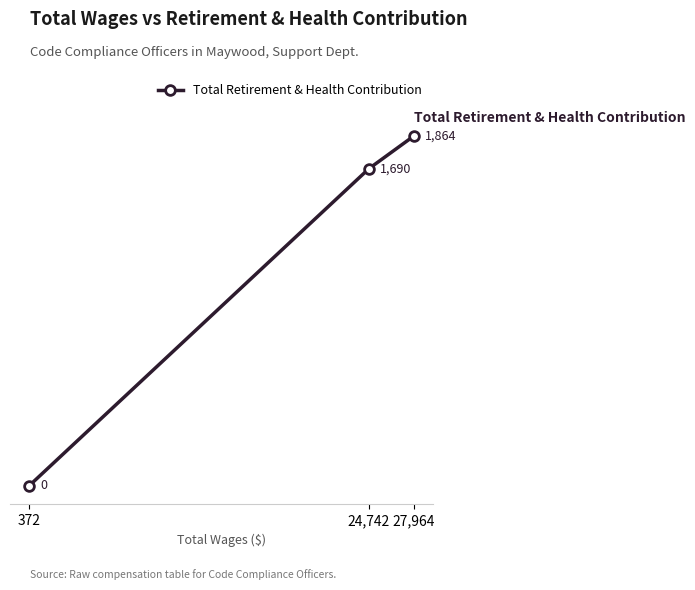

Does the chart have visible grid lines?

No